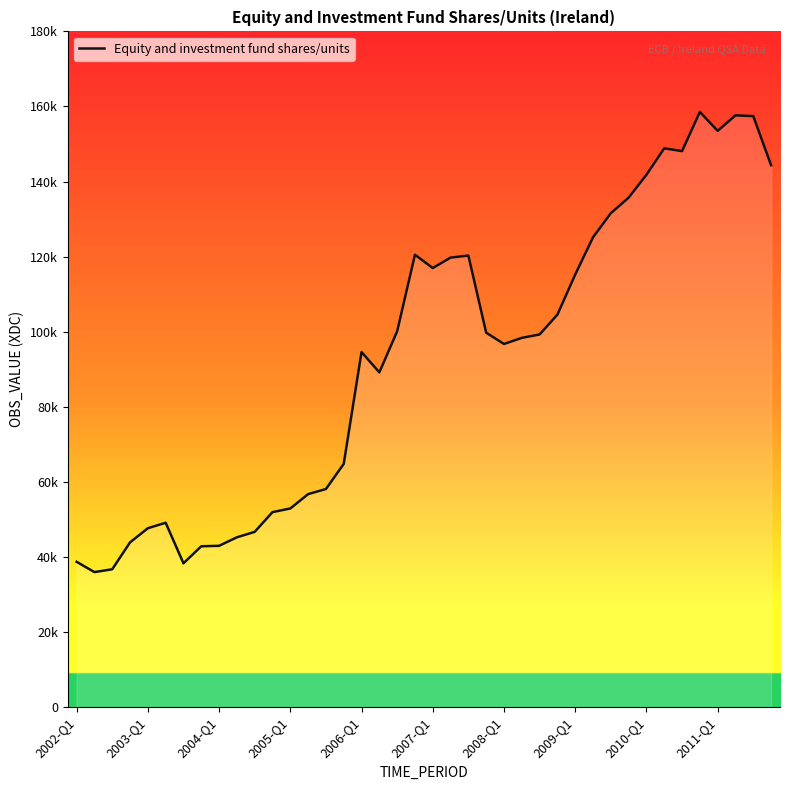

What is the average value?

93264